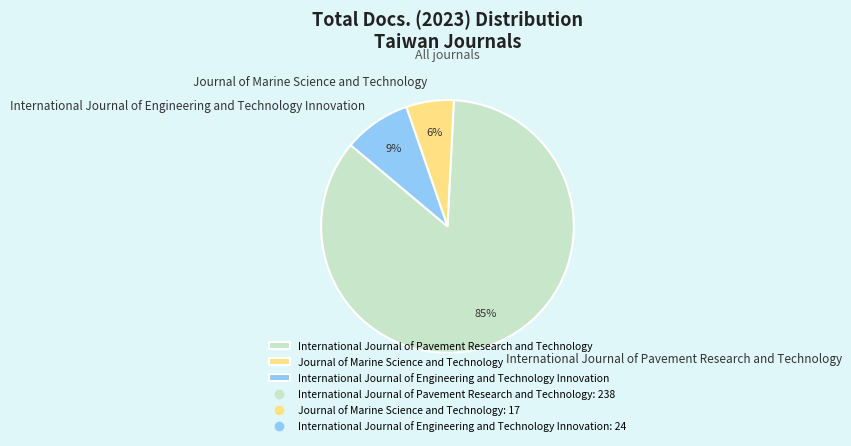

Is the sum of International Journal of Pavement Research and Technology and International Journal of Engineering and Technology Innovation greater than half?

Yes